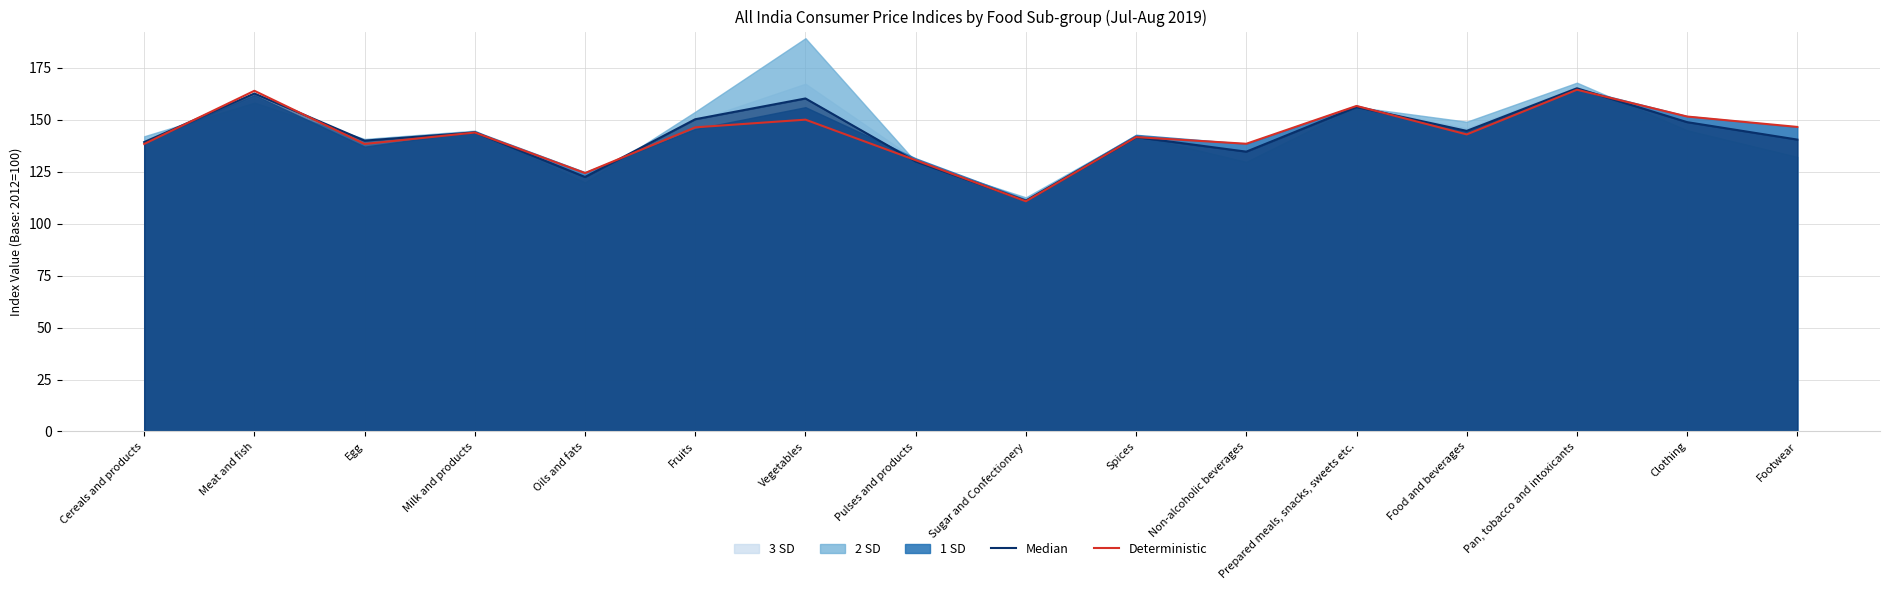

How many times do Deterministic and Median cross each other?

8